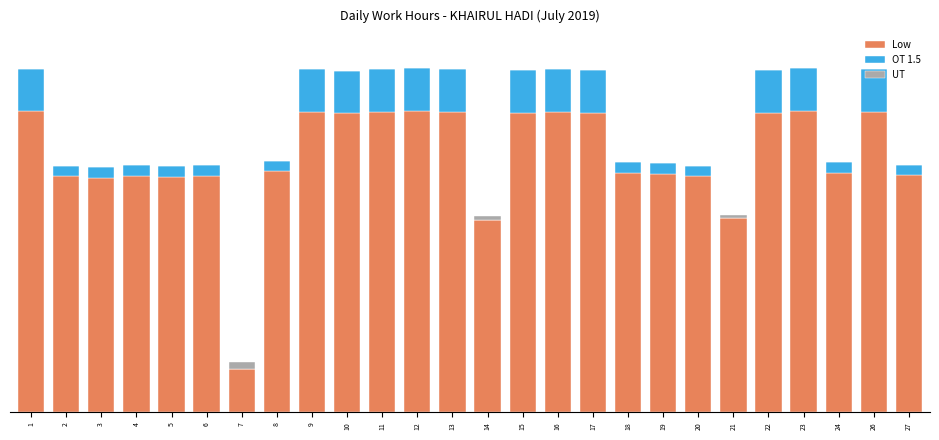

Which has a higher value, 20 or 12?

12